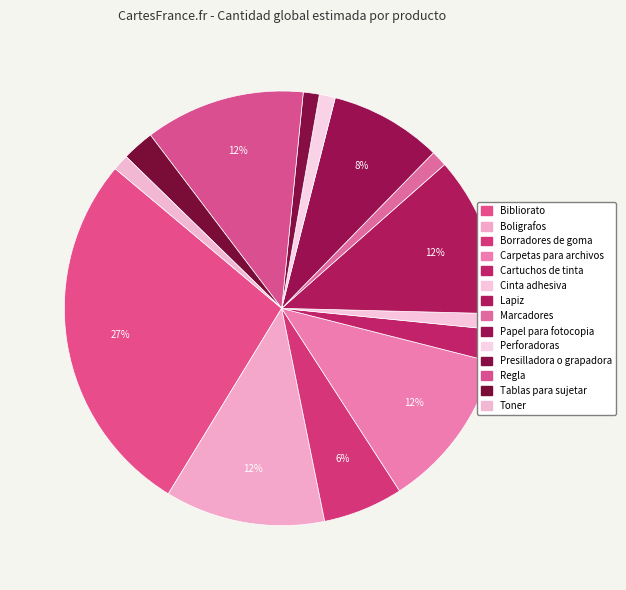

The Papel para fotocopia slice represents 17% of the pie. True or false?

False